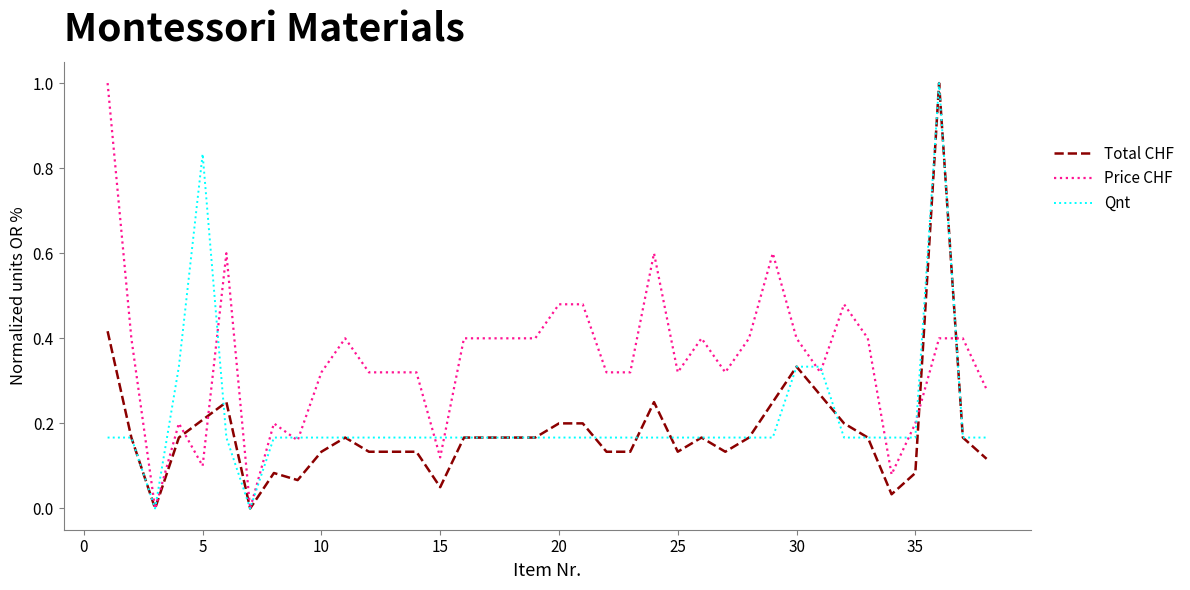

What is the highest value of the Qnt series?

1.0